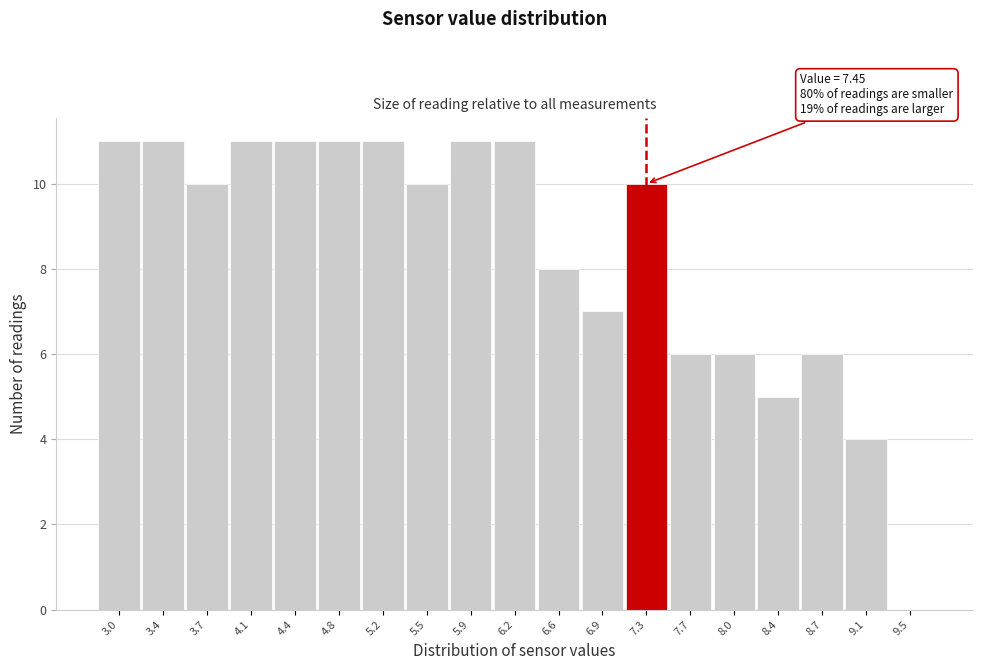

Reading left to right, what are all the values shown in this chart?

3.0=11	3.4=11	3.7=10	4.1=11	4.4=11	4.8=11	5.2=11	5.5=10	5.9=11	6.2=11	6.6=8	6.9=7	7.3=10	7.7=6	8.0=6	8.4=5	8.7=6	9.1=4	9.5=0